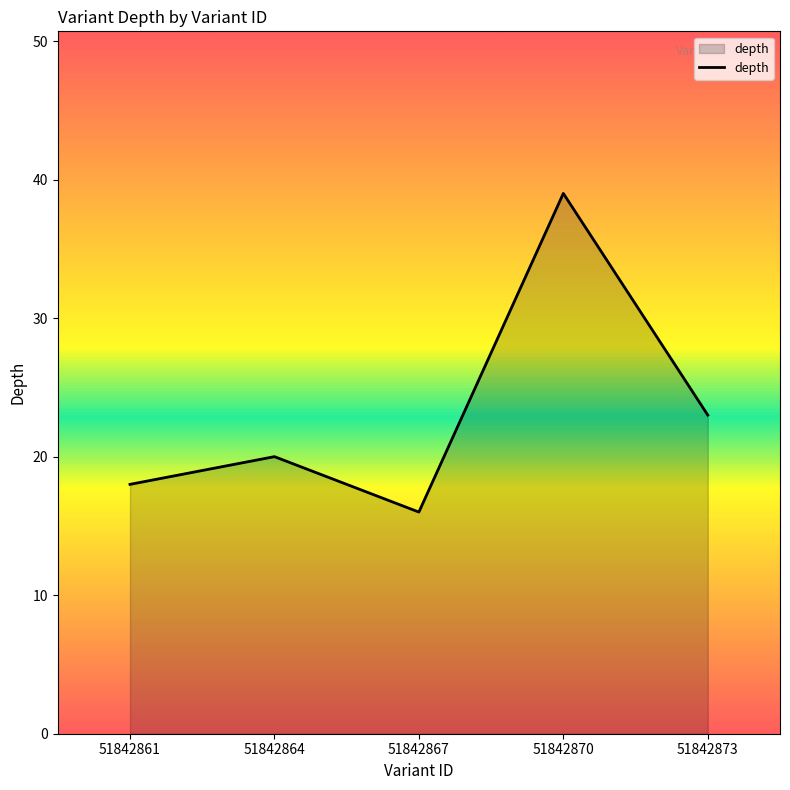

What is the change in value from 51842867 to 51842873?

+7